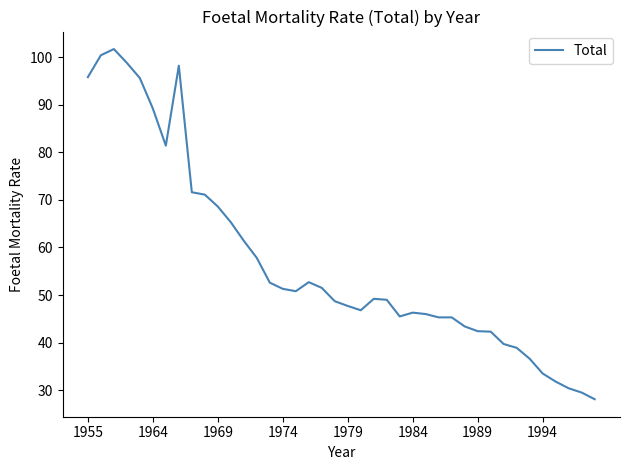

What is the maximum value shown in the chart?

101.7